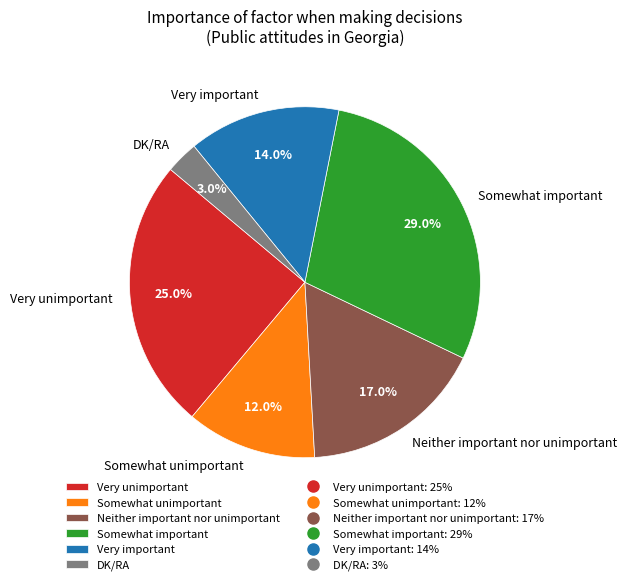

Approximately how many times larger is the value at Somewhat unimportant compared to DK/RA?

4.0